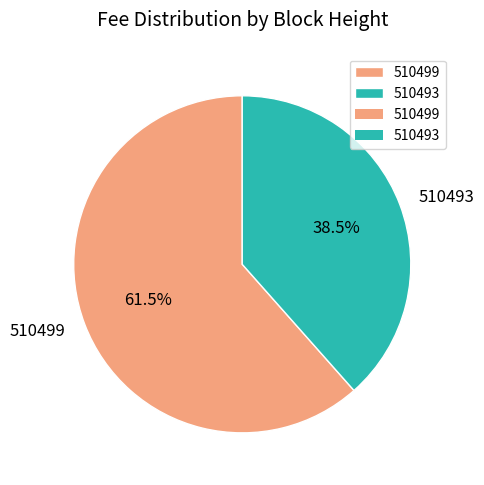

Which slice is the smallest?

510493